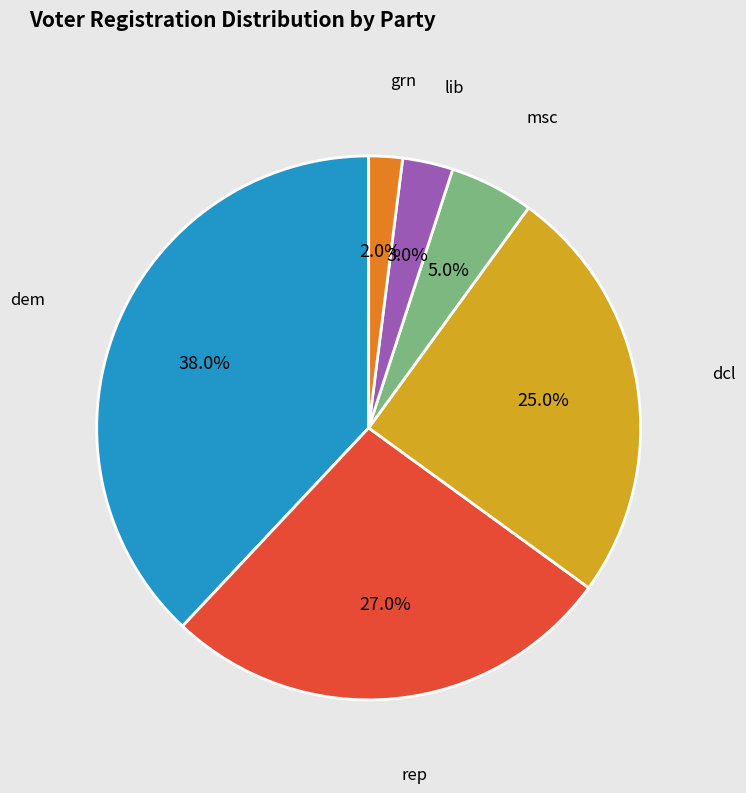

Is dcl the majority of the pie?

No